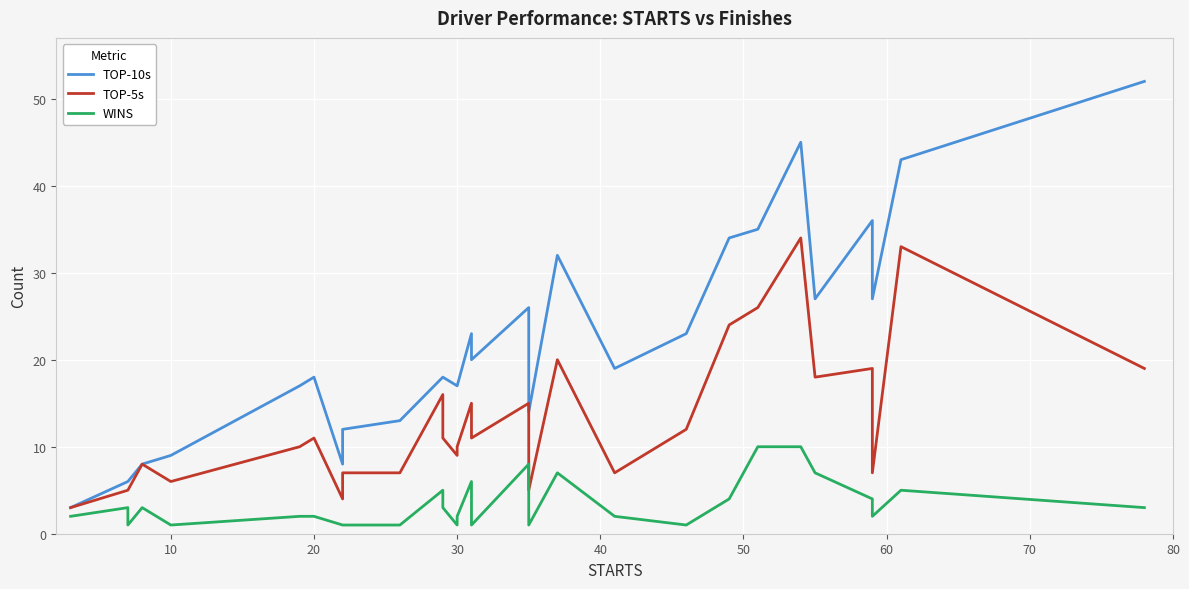

What are all the series names shown in the legend?

TOP-10s, TOP-5s, WINS